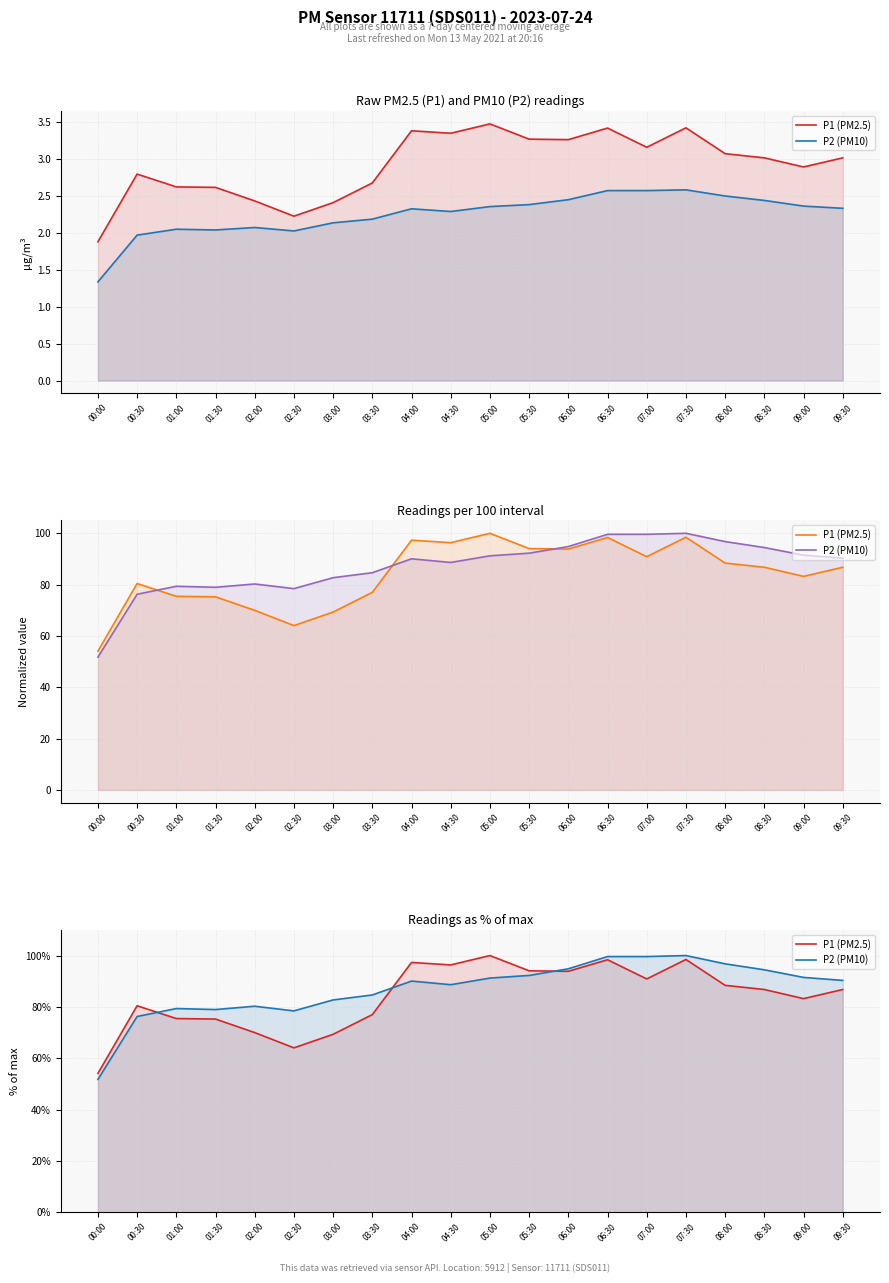

The P1 (PM2.5) series shows 35.3 at 07:00. True or false?

False